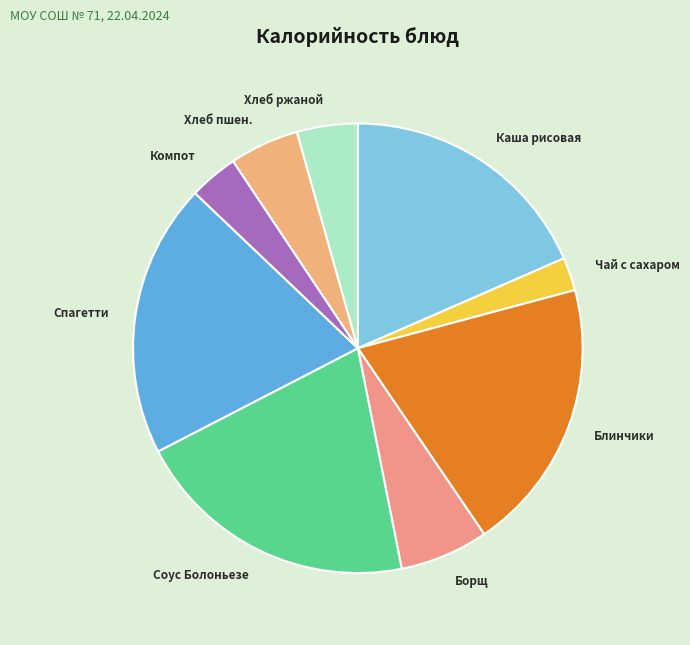

True or false: Чай с сахаром accounts for 2% of the total.

True